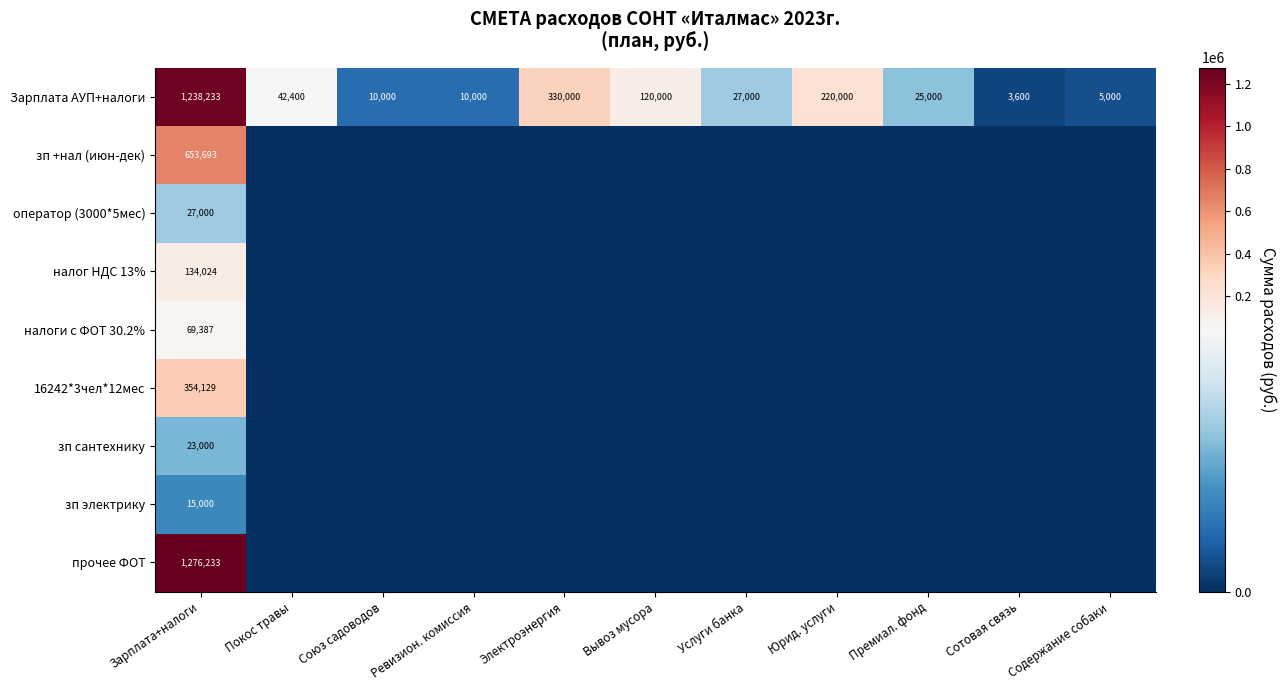

What is the spread (max minus min) of values at Зарплата+налоги?

1261233